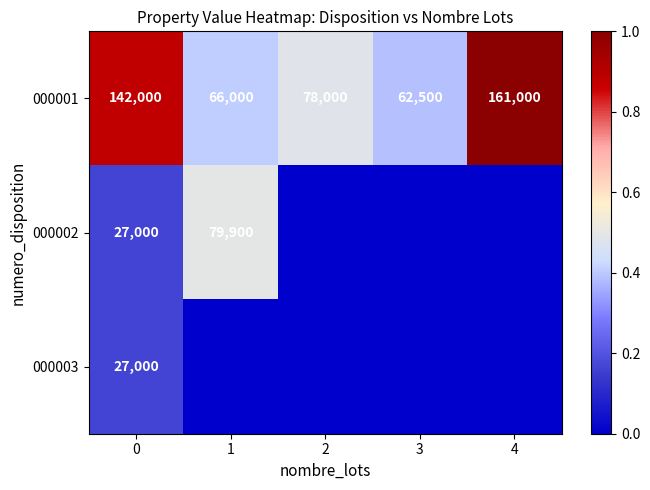

List the labels in order of 000001 value, largest first.

4, 0, 2, 1, 3